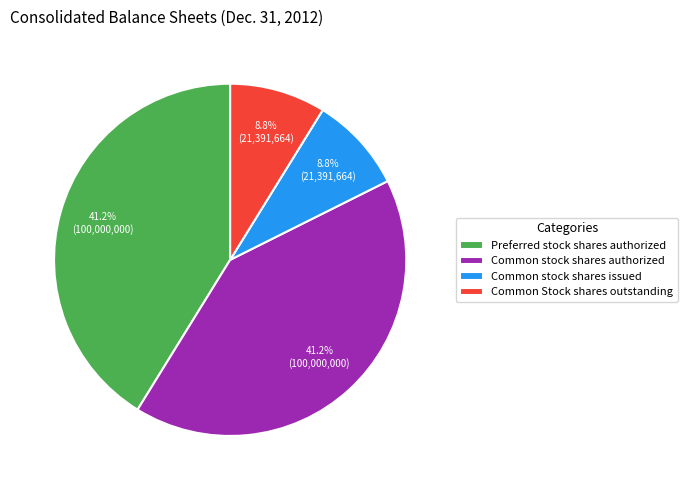

Is the sum of Common stock shares authorized and Preferred stock shares authorized greater than half?

Yes